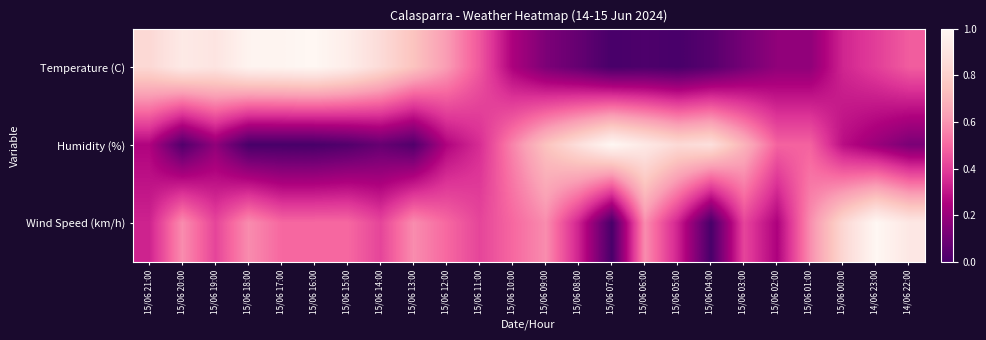

At how many categories does at least one series exceed 0?

24